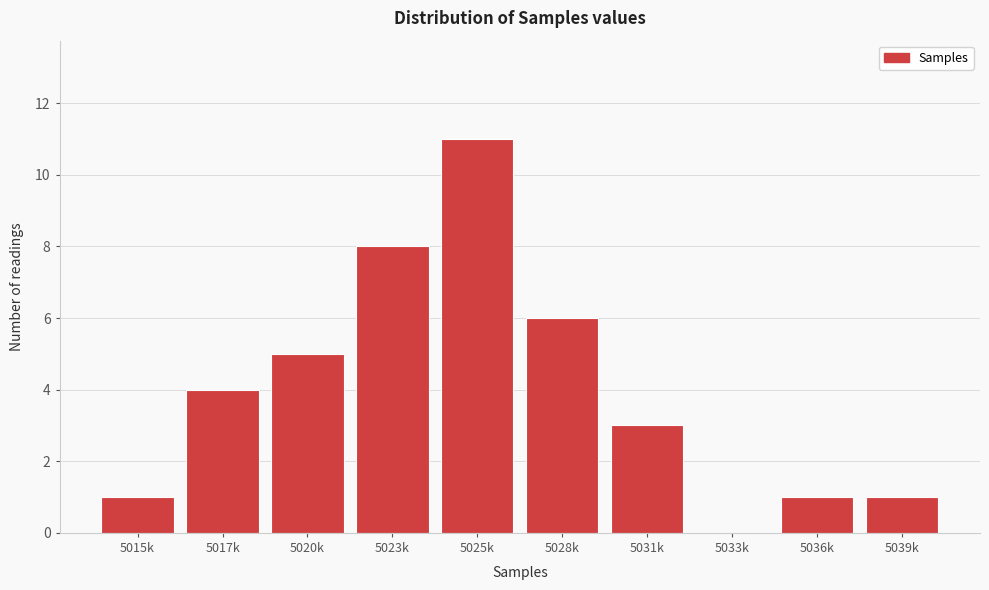

Reading right to left, extract all data points from this chart.

5039k=1	5036k=1	5033k=0	5031k=3	5028k=6	5025k=11	5023k=8	5020k=5	5017k=4	5015k=1